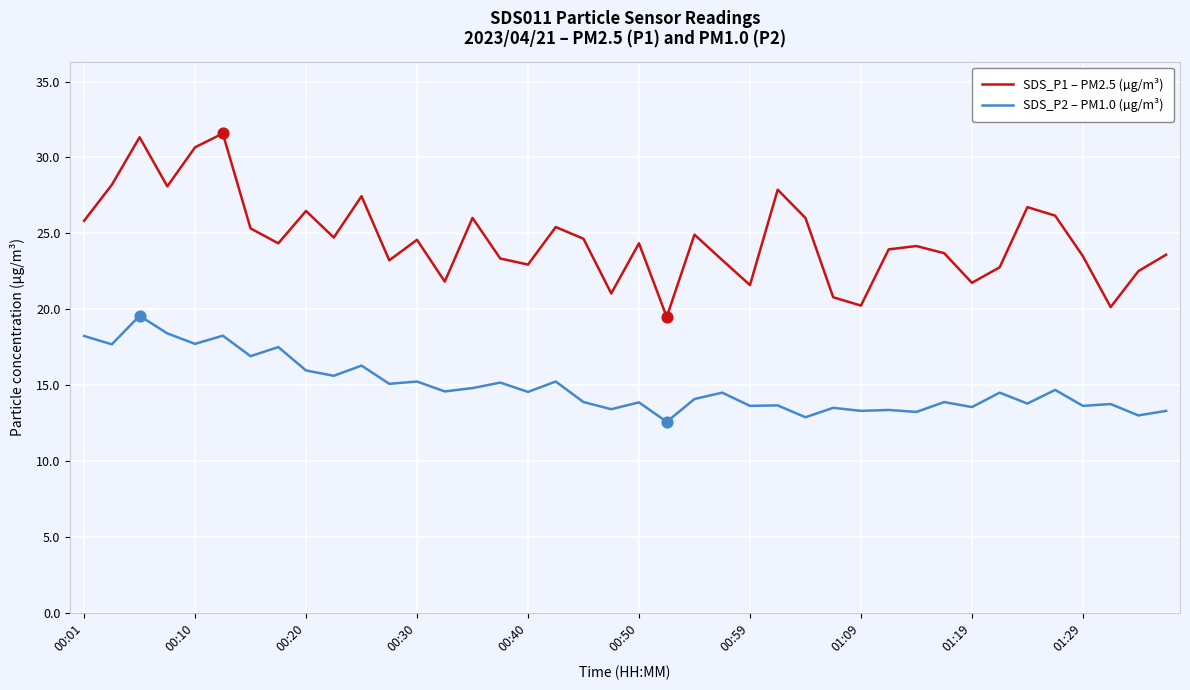

Which series has the largest total across all categories?

SDS_P1 – PM2.5 (µg/m³)